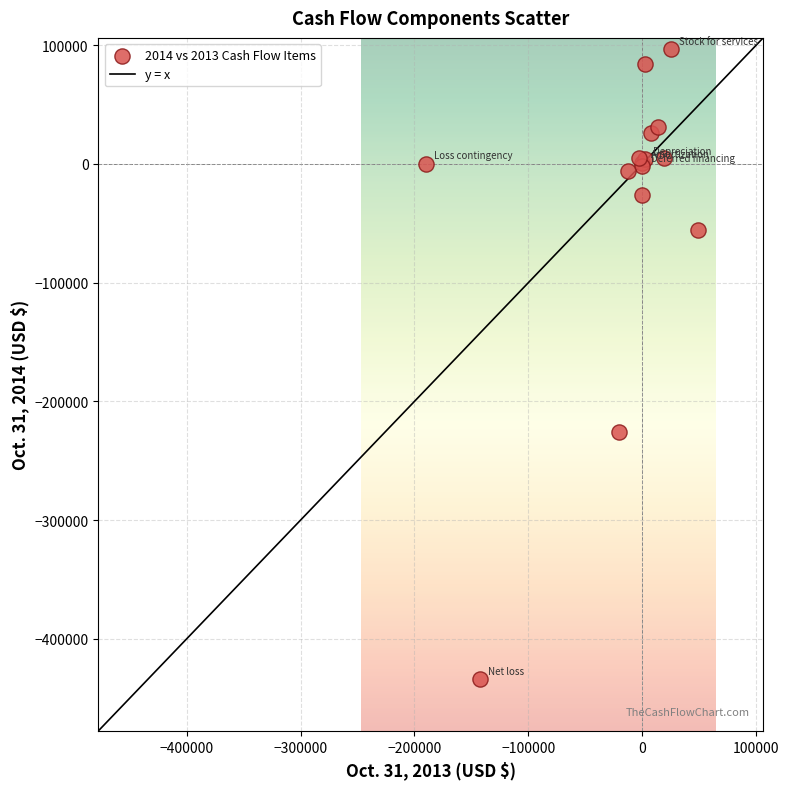

What Y value in the scatter plot is closest to -168835?

-226079